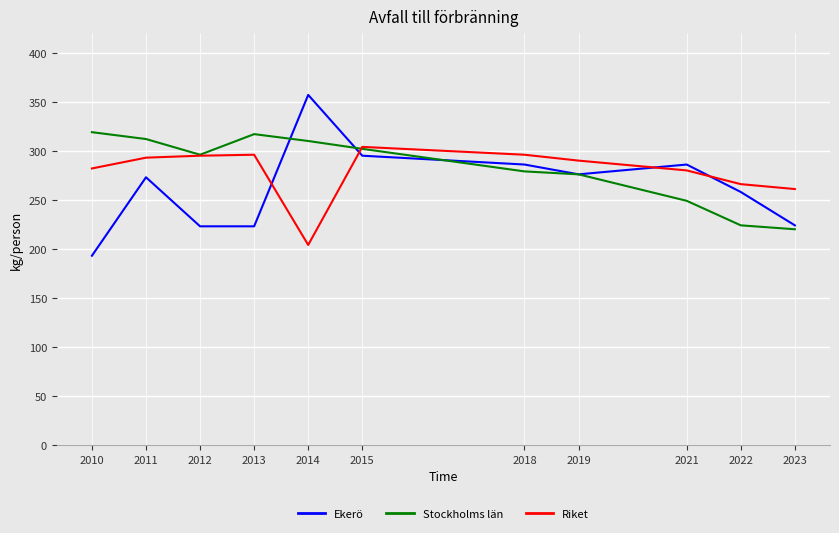

What is the approximate value of Ekerö at 2021, to the nearest 5?

285